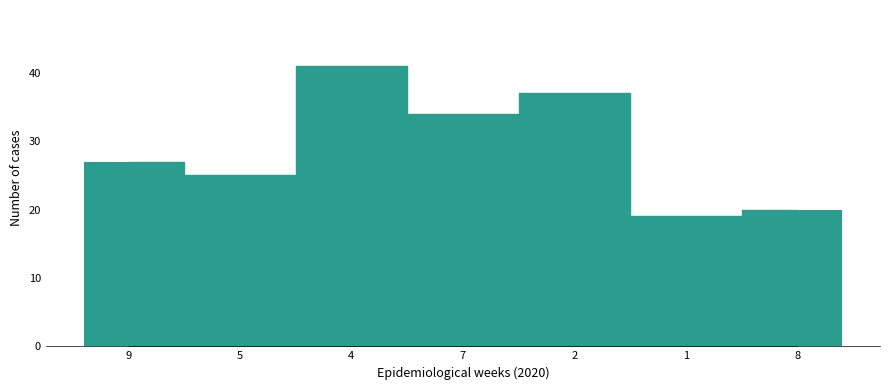

What is the greatest value displayed?

41